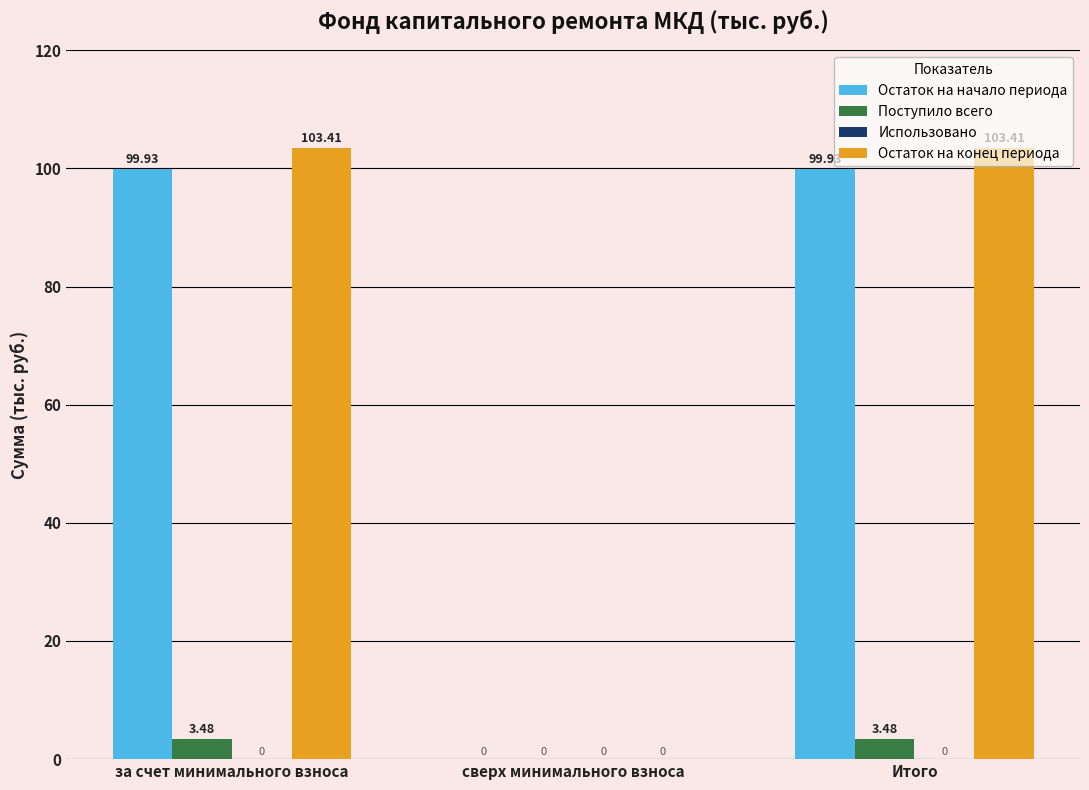

How many series are shown in this chart?

3